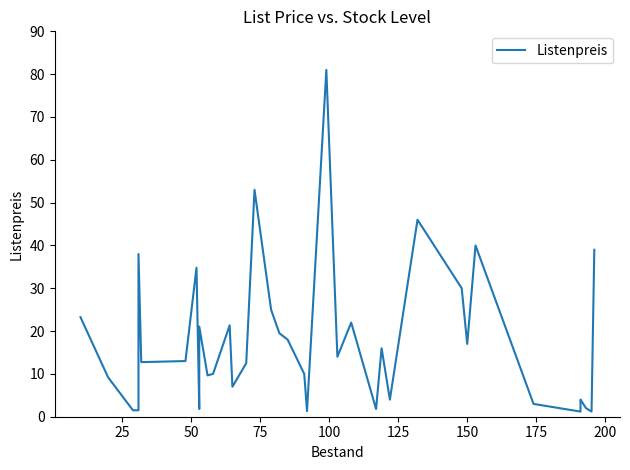

Reading left to right, extract all data points from this chart.

23.2	9.2	1.5	1.5	18.4	38.0	12.8	13.0	34.8	1.8	21.1	9.7	10.0	21.4	7.0	12.5	53.0	25.0	19.5	18.0	10.0	10.0	1.3	81.0	14.0	22.0	1.8	16.0	4.0	46.0	30.0	17.0	40.0	3.0	1.2	3.5	4.0	2.0	1.2	39.0